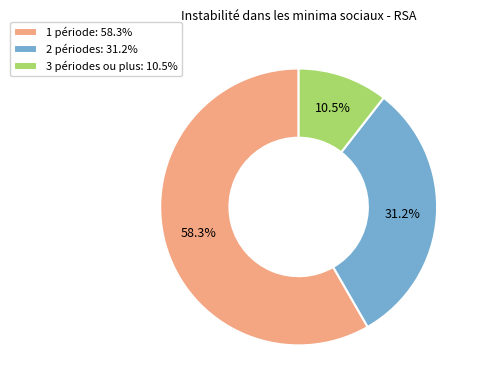

Count the number of slices in the pie.

3